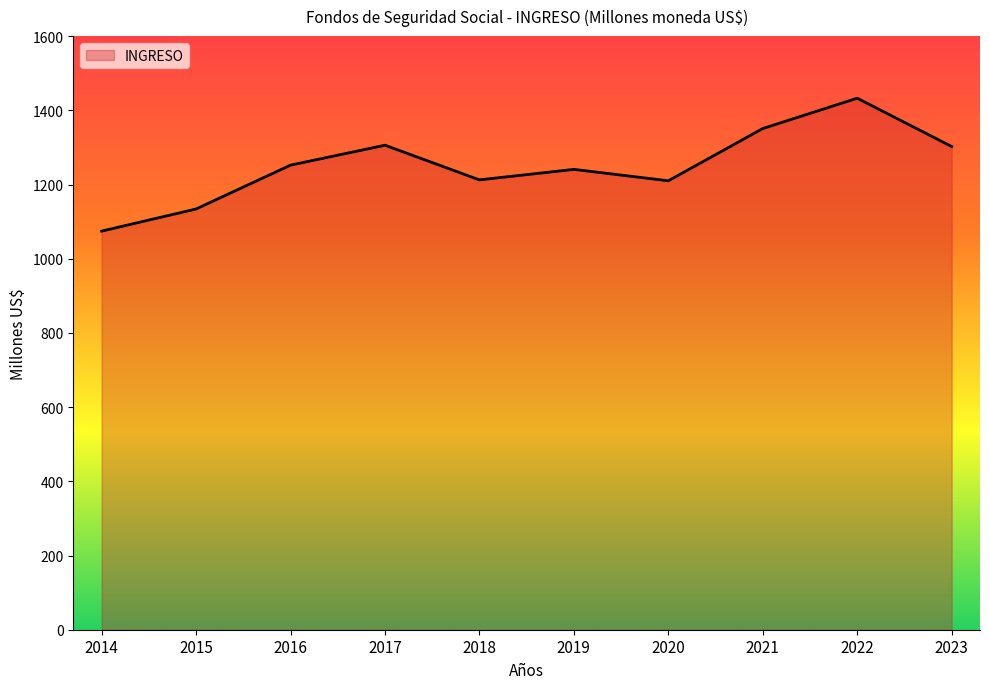

The chart shows a value of 1350.9 at 2021. True or false?

True